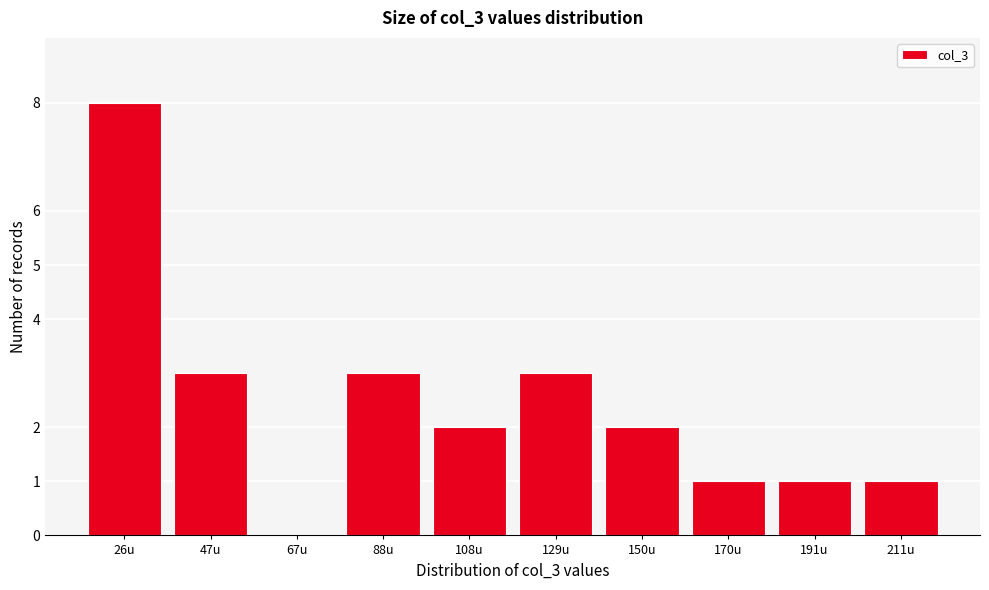

Reading left to right, what are all the values shown in this chart?

26u=8	47u=3	67u=0	88u=3	108u=2	129u=3	150u=2	170u=1	191u=1	211u=1